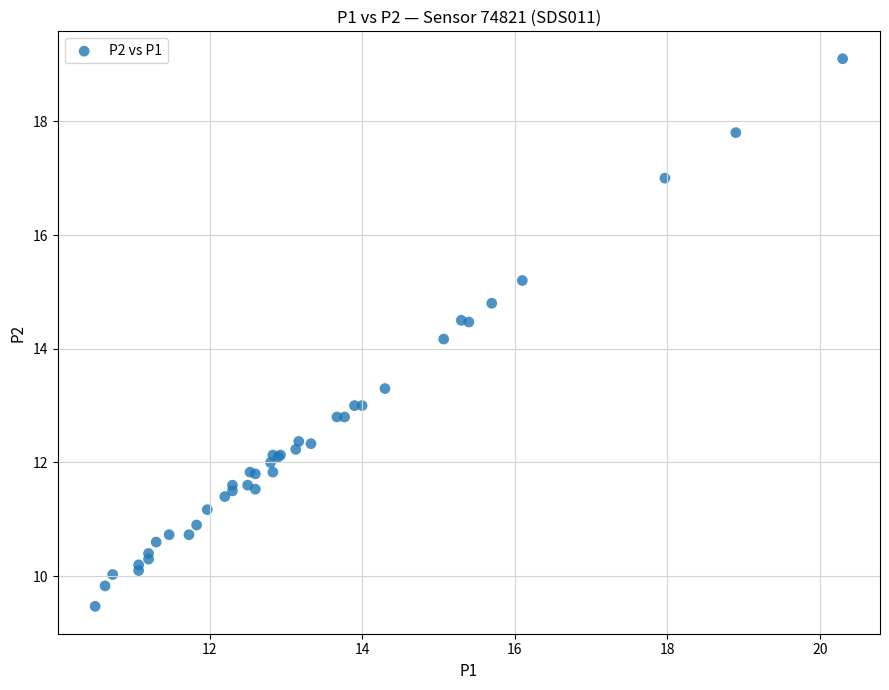

What Y value in the scatter plot is closest to 14?

14.2